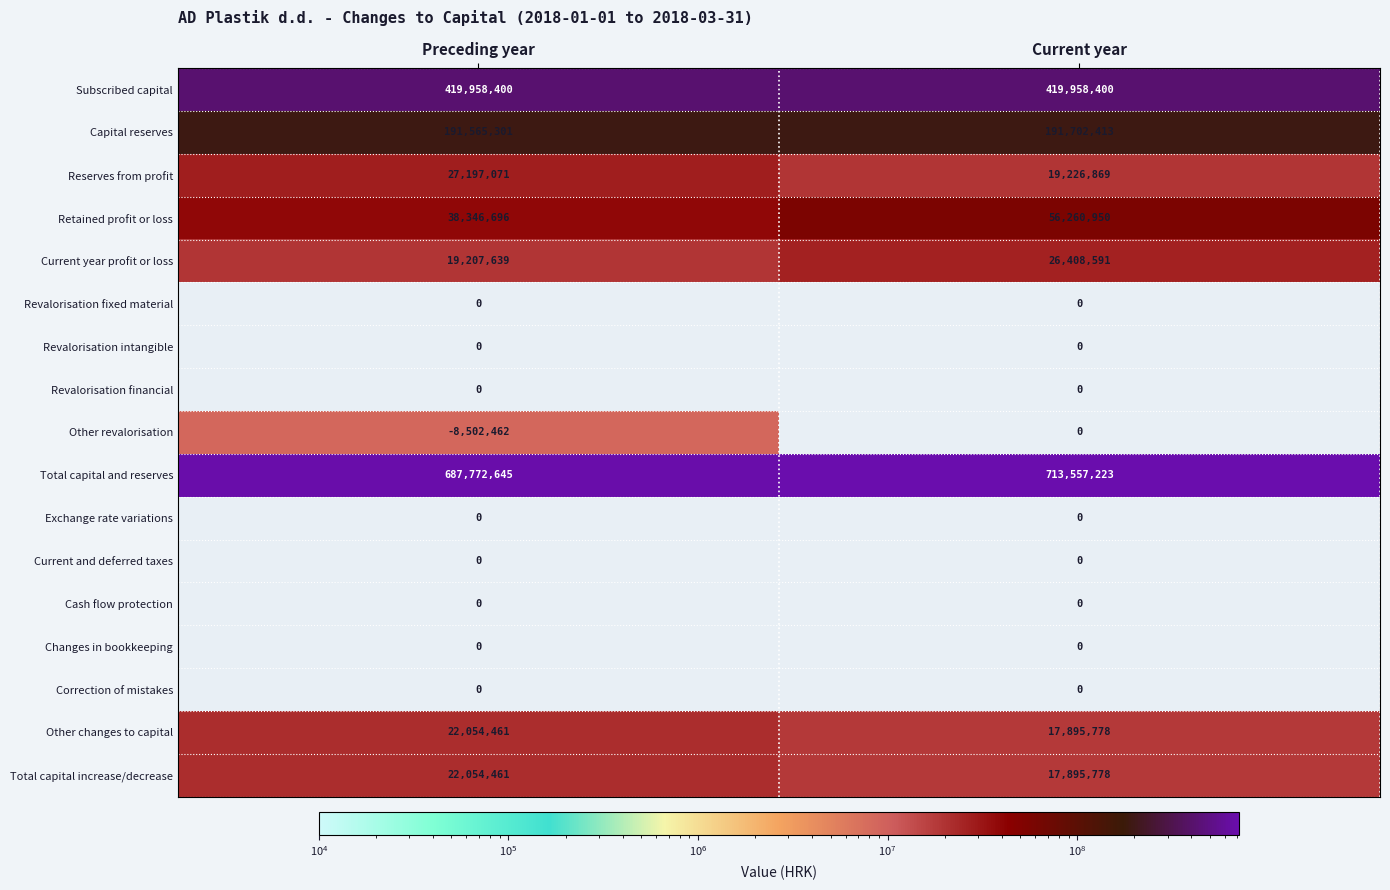

How many series are shown in this chart?

17